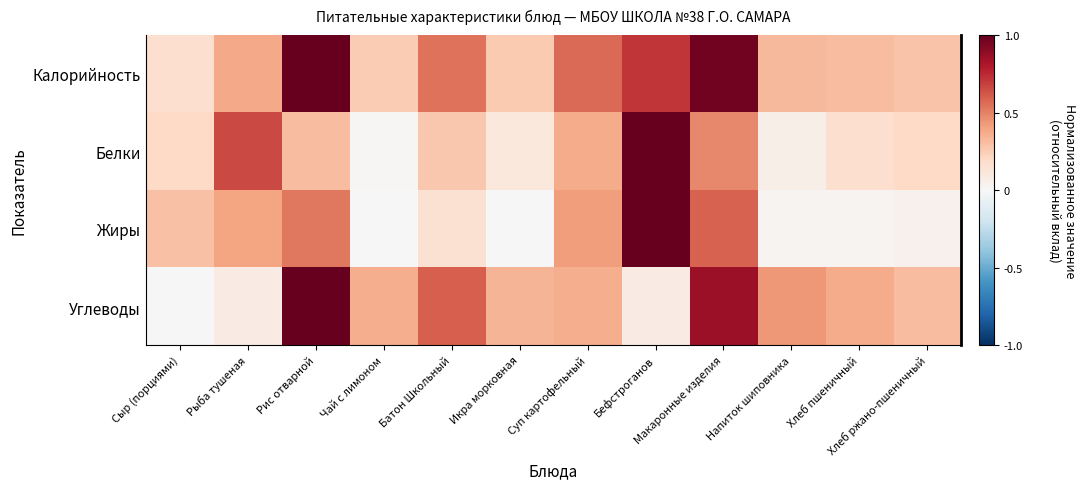

Reading right to left, extract all data points from this chart.

Калорийность: Хлеб ржано-пшеничный=0.3	Хлеб пшеничный=0.3	Напиток шиповника=0.3	Макаронные изделия=1.0	Бефстроганов=0.7	Суп картофельный=0.6	Икра морковная=0.3	Батон Школьный=0.5	Чай с лимоном=0.3	Рис отварной=1.0	Рыба тушеная=0.4	Сыр (порциями)=0.2
Белки: Хлеб ржано-пшеничный=0.2	Хлеб пшеничный=0.2	Напиток шиповника=0.1	Макаронные изделия=0.5	Бефстроганов=1.0	Суп картофельный=0.4	Икра морковная=0.1	Батон Школьный=0.3	Чай с лимоном=0.0	Рис отварной=0.3	Рыба тушеная=0.7	Сыр (порциями)=0.2
Жиры: Хлеб ржано-пшеничный=0.0	Хлеб пшеничный=0.0	Напиток шиповника=0.0	Макаронные изделия=0.6	Бефстроганов=1.0	Суп картофельный=0.4	Икра морковная=0.0	Батон Школьный=0.2	Чай с лимоном=0.0	Рис отварной=0.5	Рыба тушеная=0.4	Сыр (порциями)=0.3
Углеводы: Хлеб ржано-пшеничный=0.3	Хлеб пшеничный=0.4	Напиток шиповника=0.4	Макаронные изделия=0.9	Бефстроганов=0.1	Суп картофельный=0.4	Икра морковная=0.3	Батон Школьный=0.6	Чай с лимоном=0.4	Рис отварной=1.0	Рыба тушеная=0.1	Сыр (порциями)=0.0